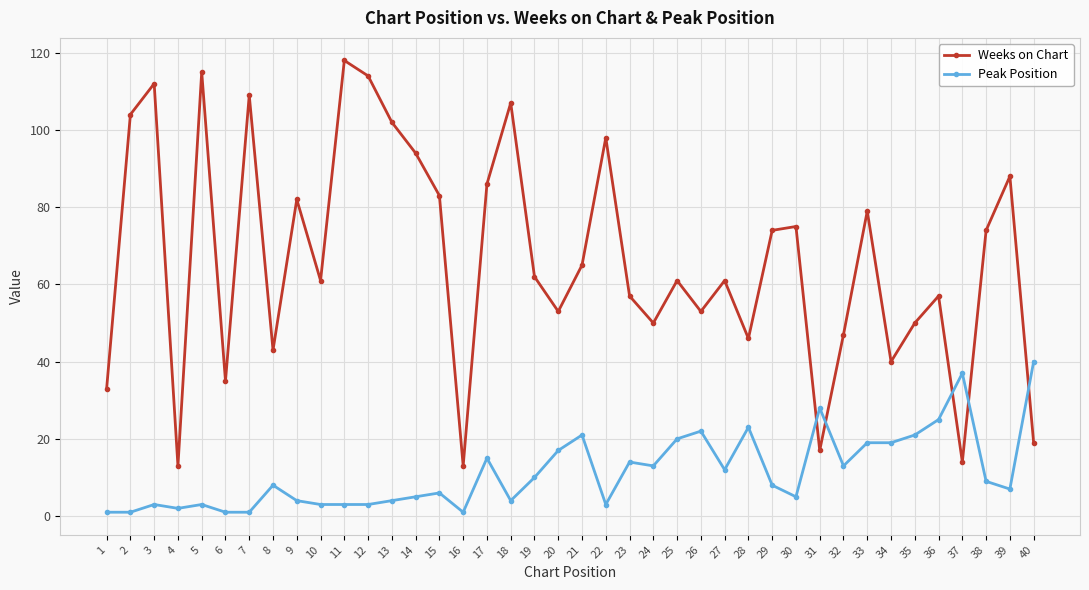

What is the sum of all Peak Position values?

454